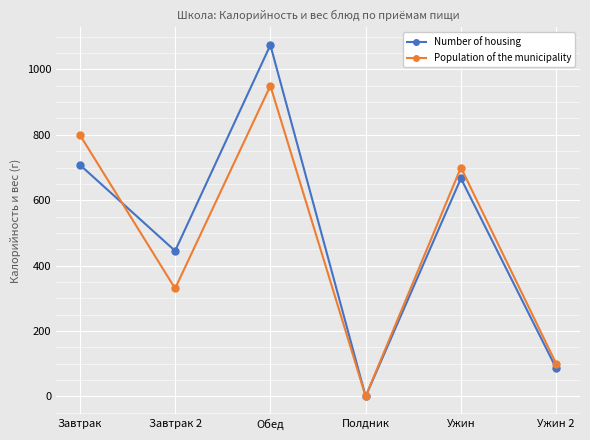

At Завтрак, list the series in order from largest to smallest.

Population of the municipality, Number of housing